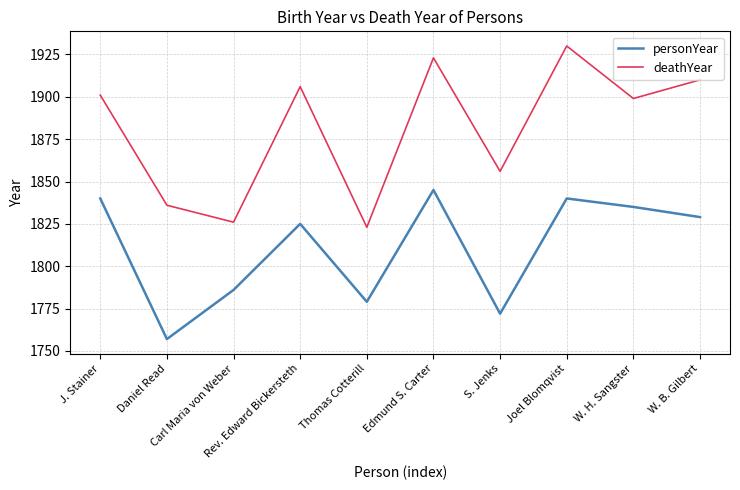

What is the total value across all series at Joel Blomqvist?

3770